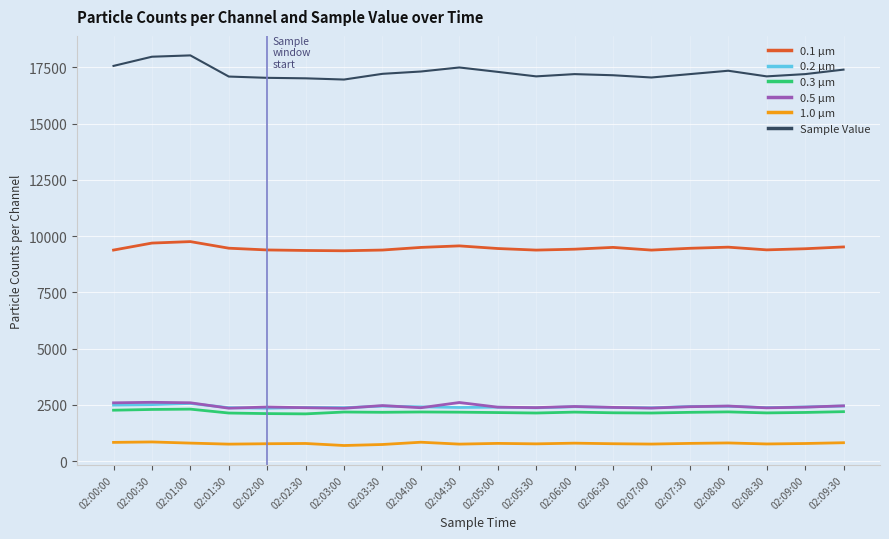

What is the maximum value shown in the chart?

18032